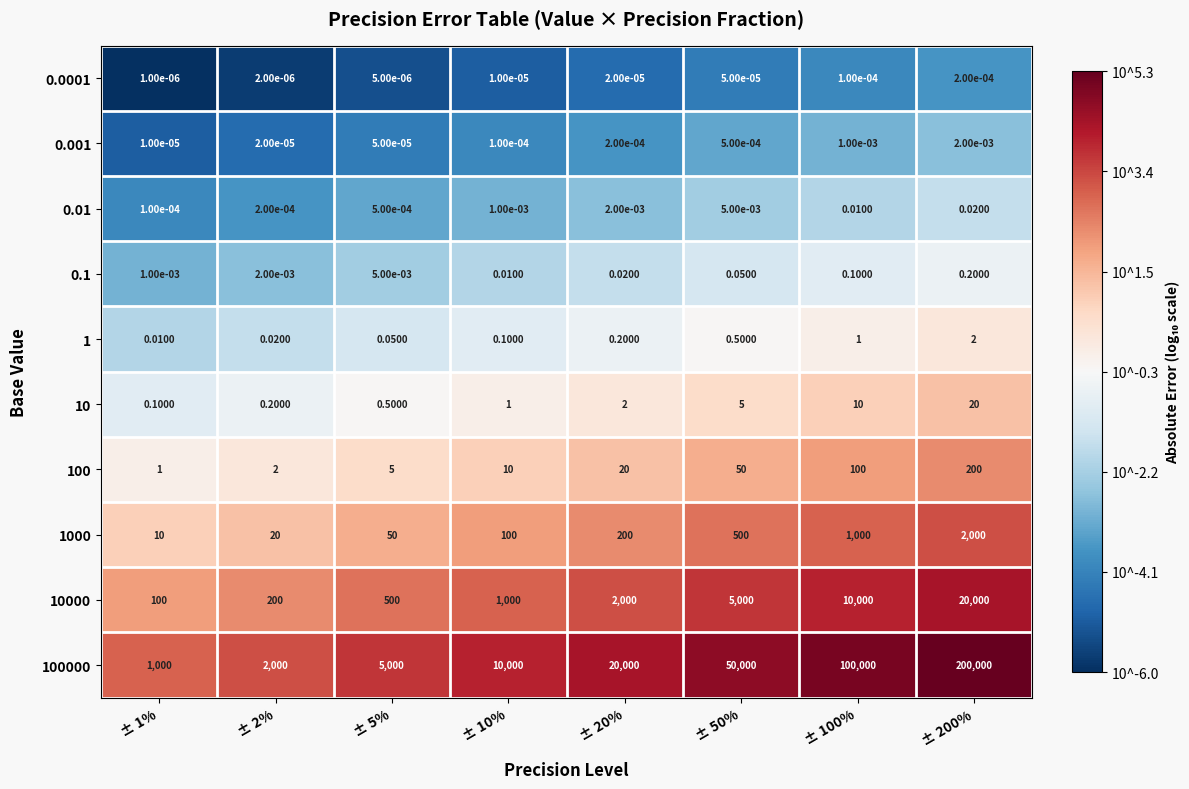

Is the value of 10000 at ± 5% greater than the value of 0.0001 at ± 100%?

Yes